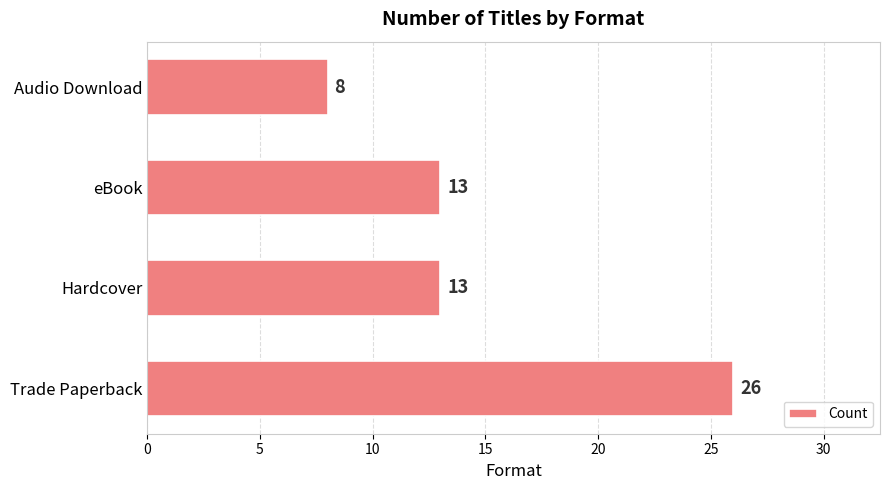

Between Trade Paperback and Audio Download, which is larger?

Trade Paperback